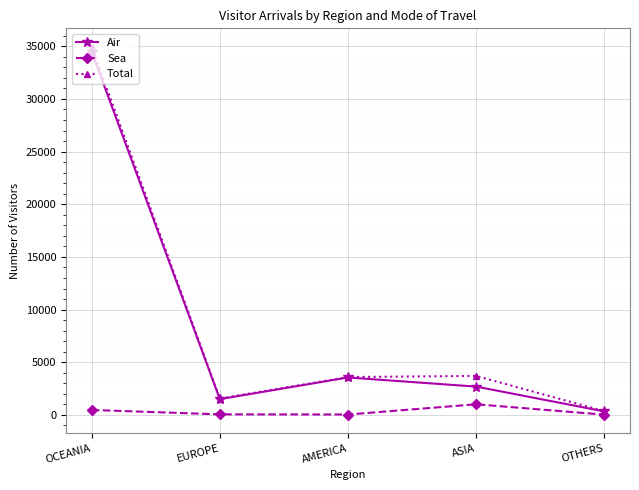

At how many categories does at least one series exceed 26051?

1